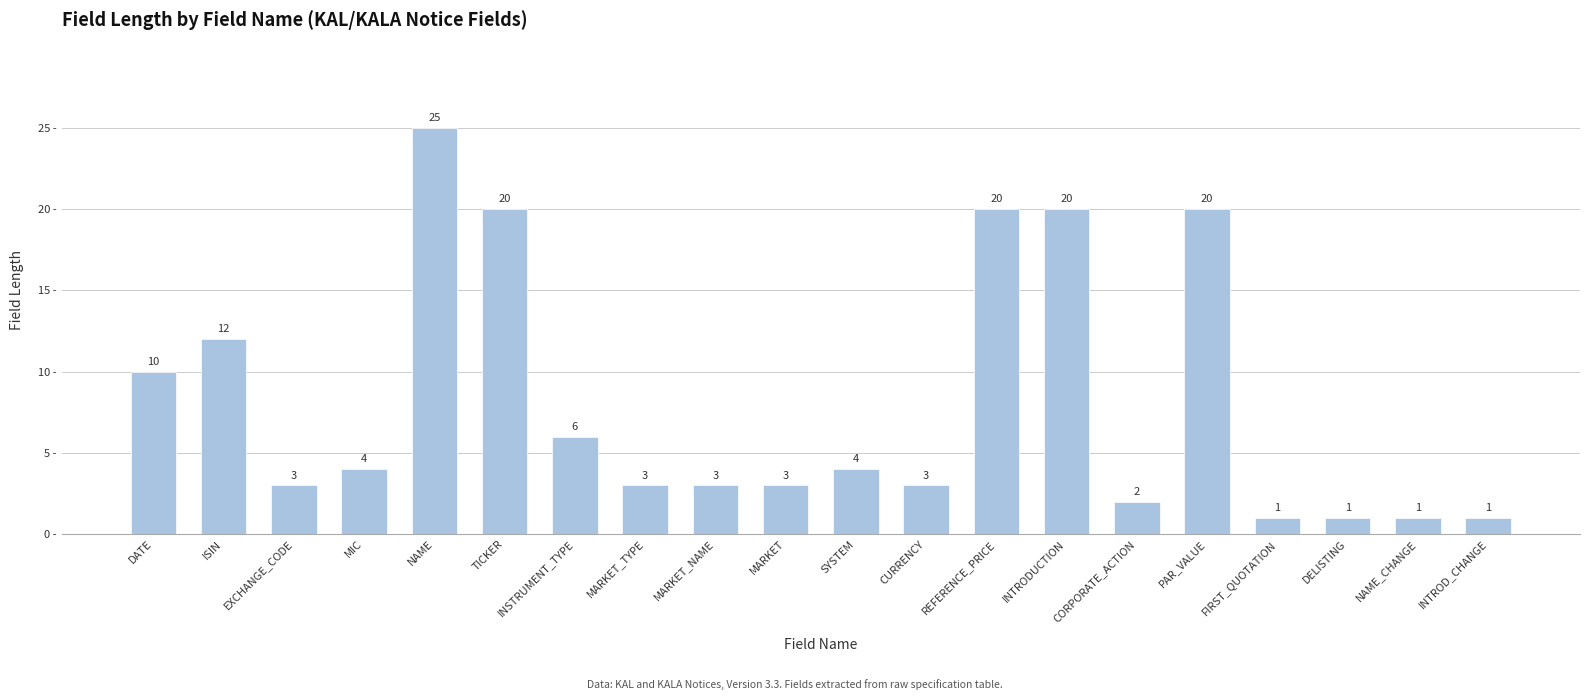

Approximately how many times larger is the value at REFERENCE_PRICE compared to MARKET?

6.7